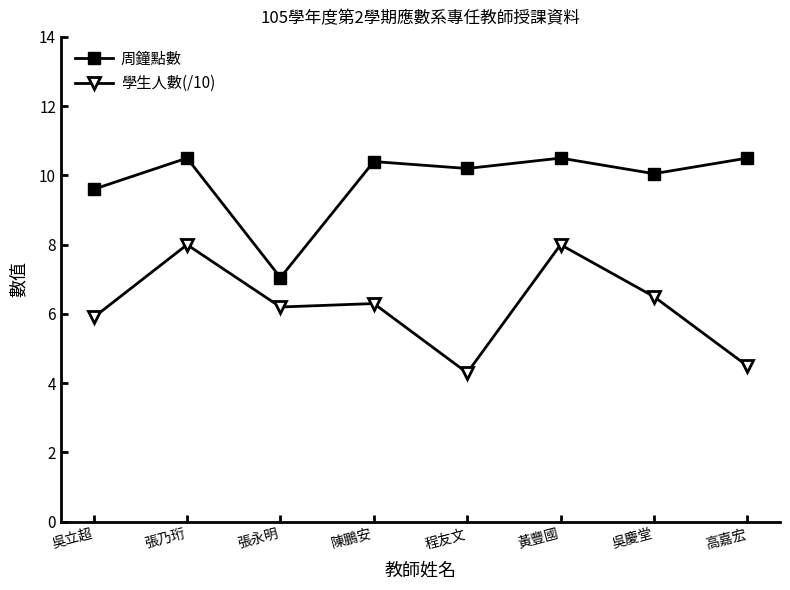

At which label does 周鐘點數 first exceed 10?

張乃珩